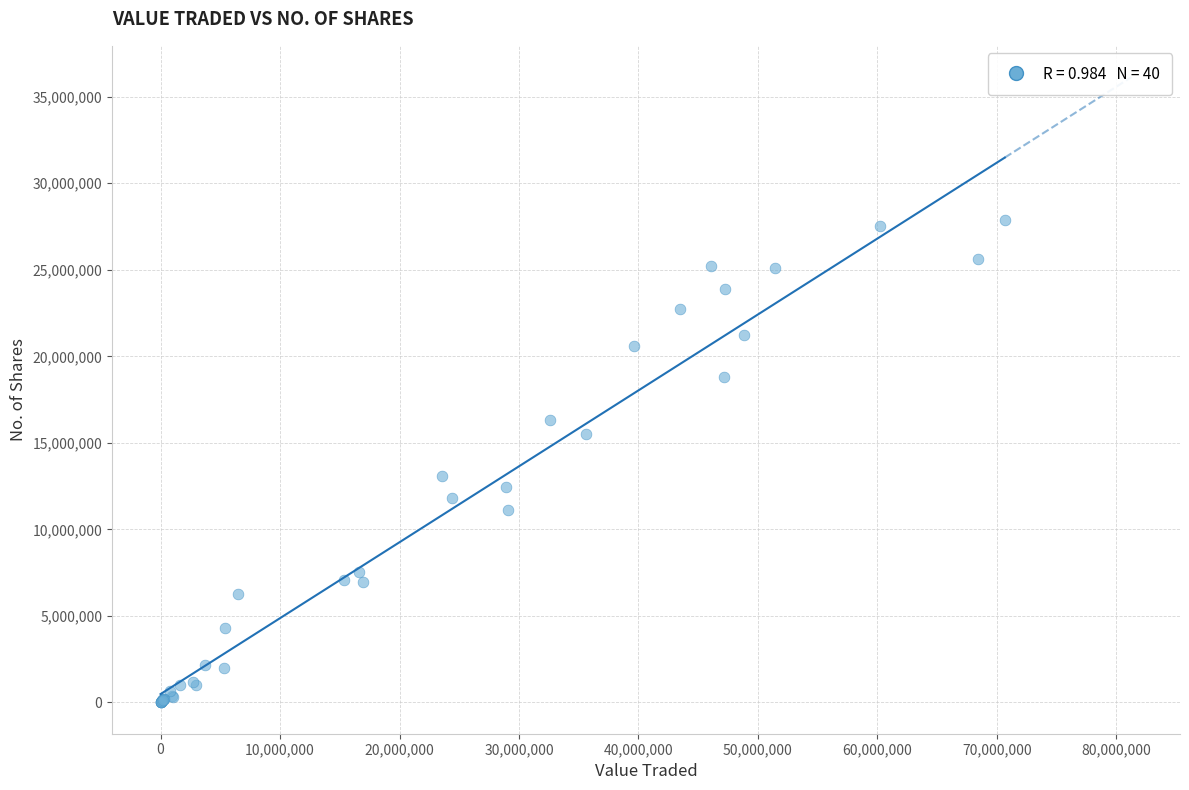

What Y value in the scatter plot is closest to 13933350?

13093749